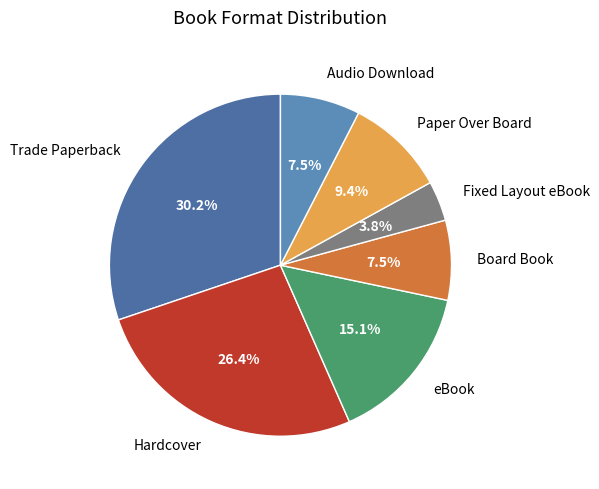

Is Hardcover the majority of the pie?

No